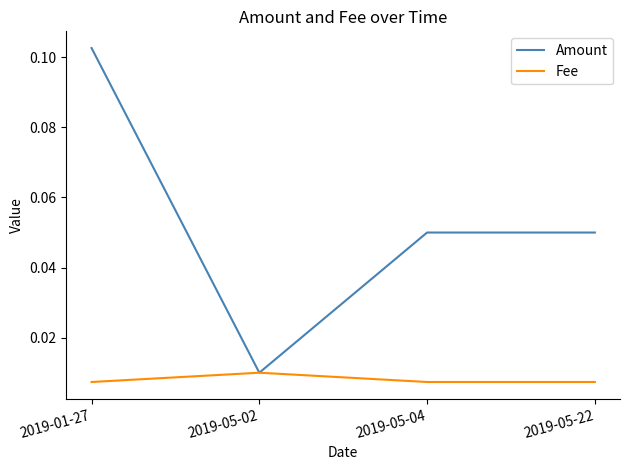

At which category is the sum across all series the highest?

2019-01-27